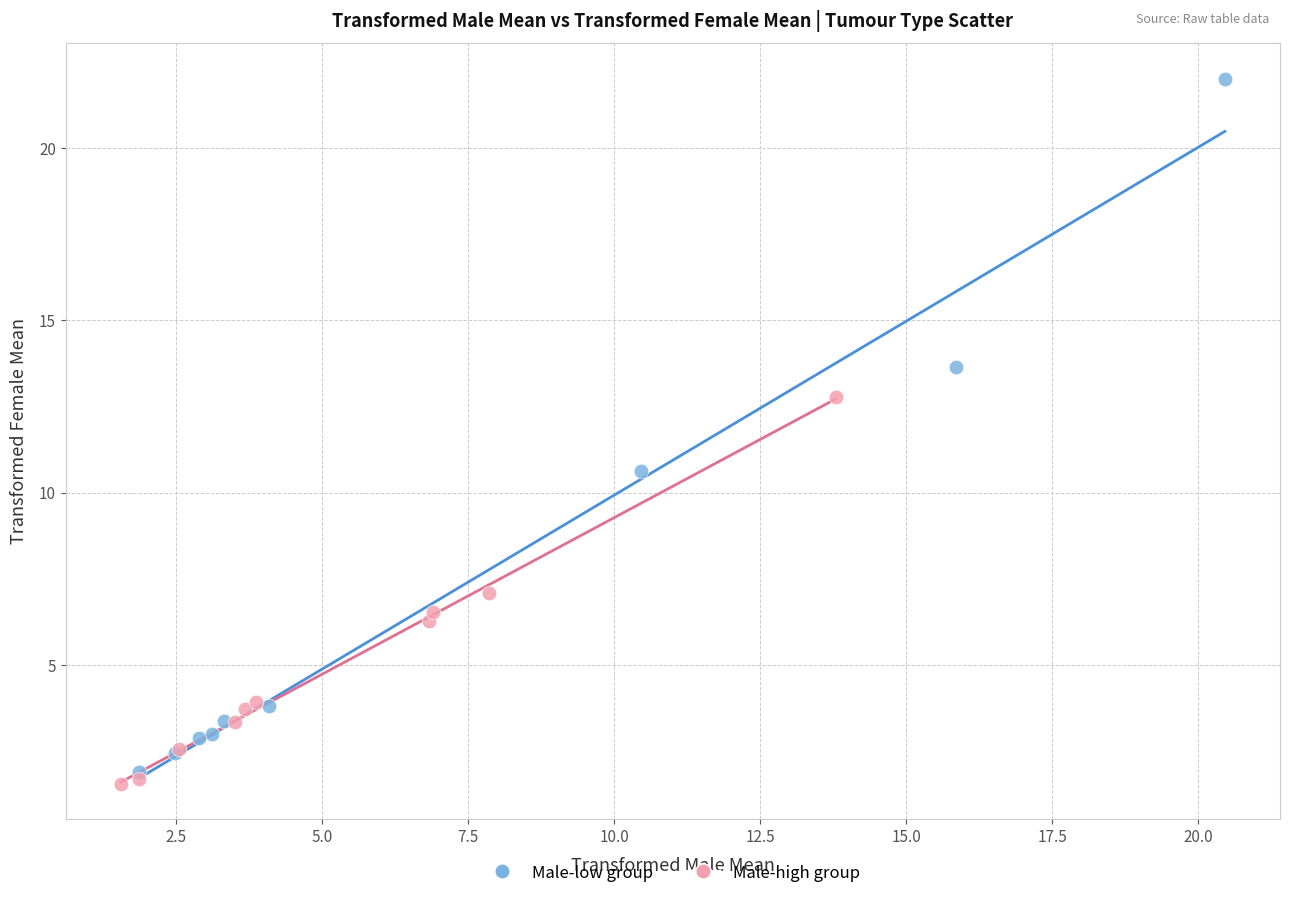

Which series has the largest Y range (max minus min)?

Male-low group